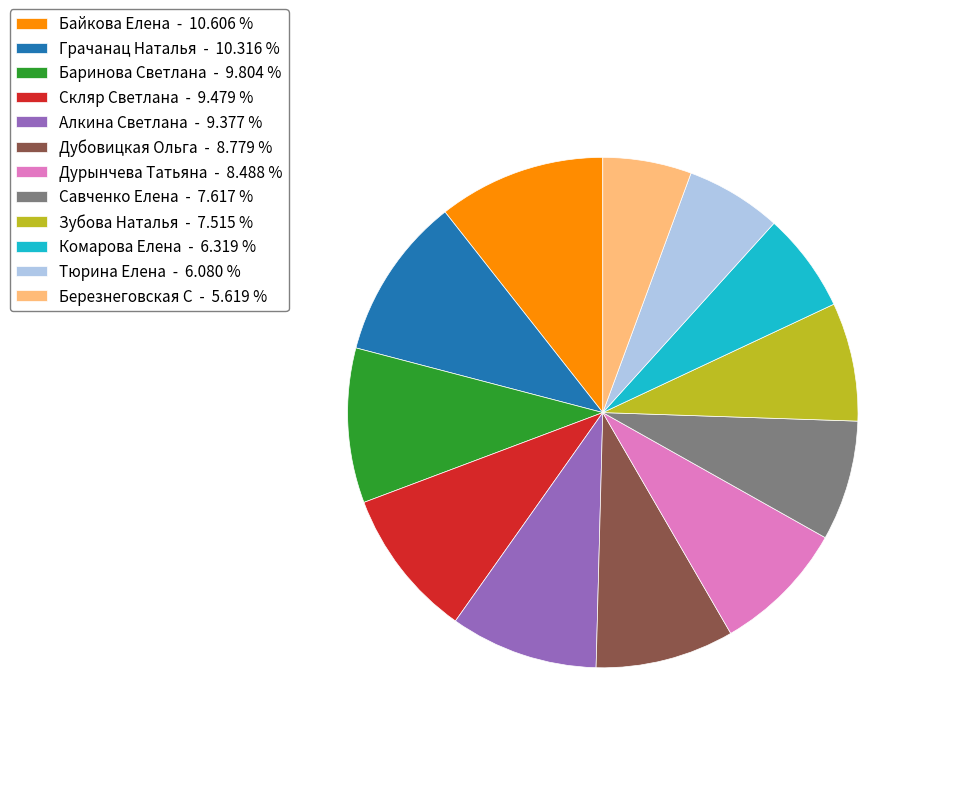

What is the ratio of the value at Алкина Светлана - 9.377 % to the value at Дурынчева Татьяна - 8.488 %?

1.1